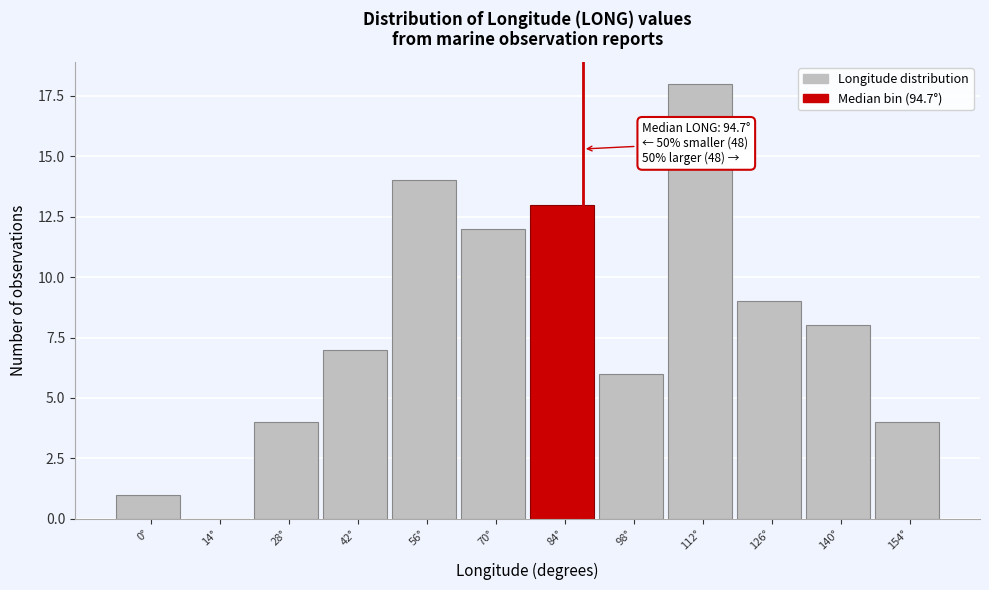

Reading left to right, list all the values displayed in this chart.

0°=1	14°=0	28°=4	42°=7	56°=14	70°=12	84°=13	98°=6	112°=18	126°=9	140°=8	154°=4